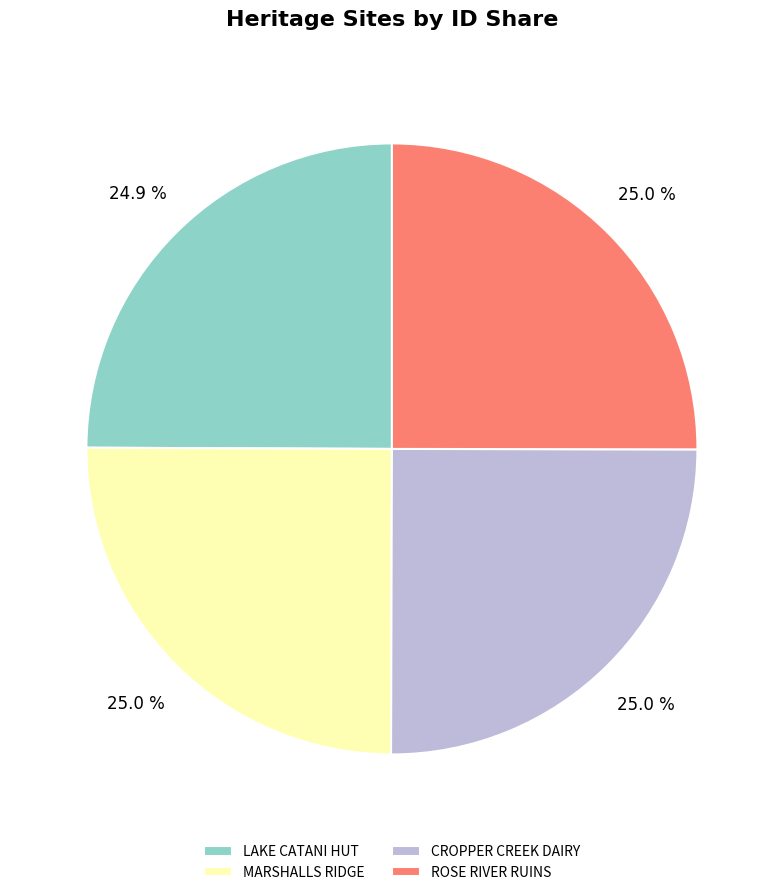

Approximately how many times larger is the value at MARSHALLS RIDGE compared to ROSE RIVER RUINS?

1.0